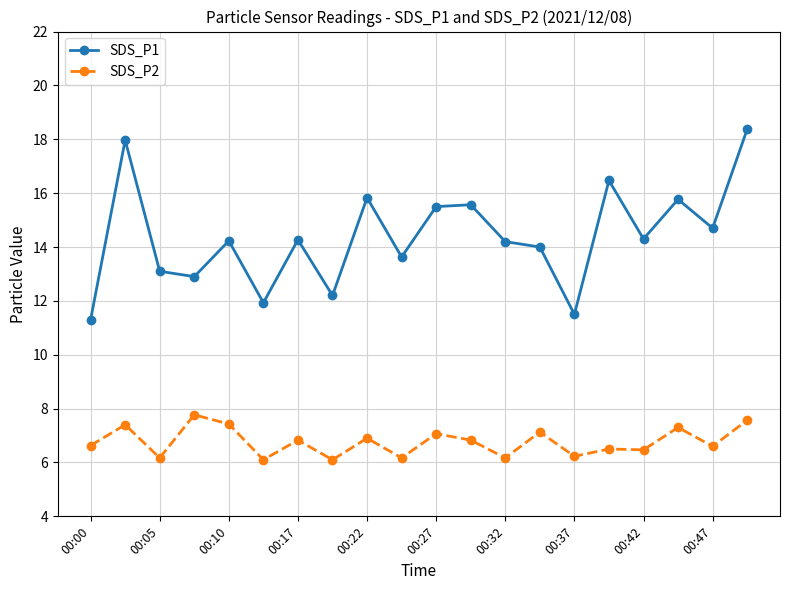

What is the difference between the second highest and minimum values in the SDS_P1 series?

6.7